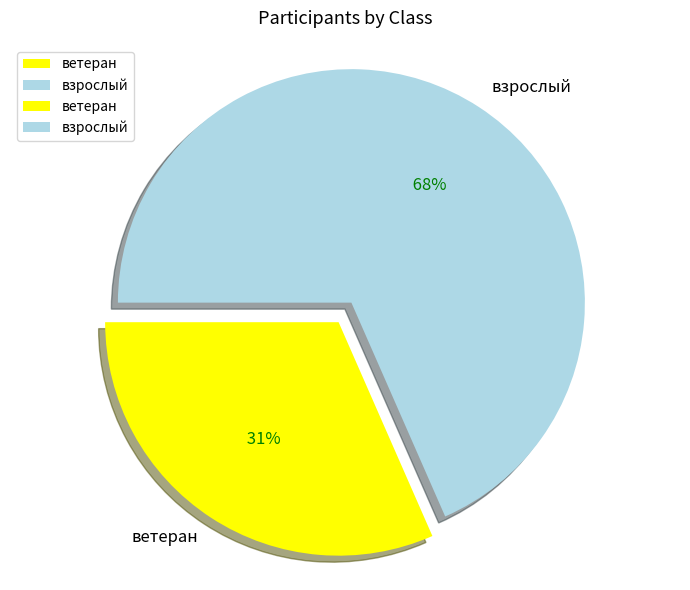

What is the ratio of the value at ветеран to the value at взрослый?

0.5